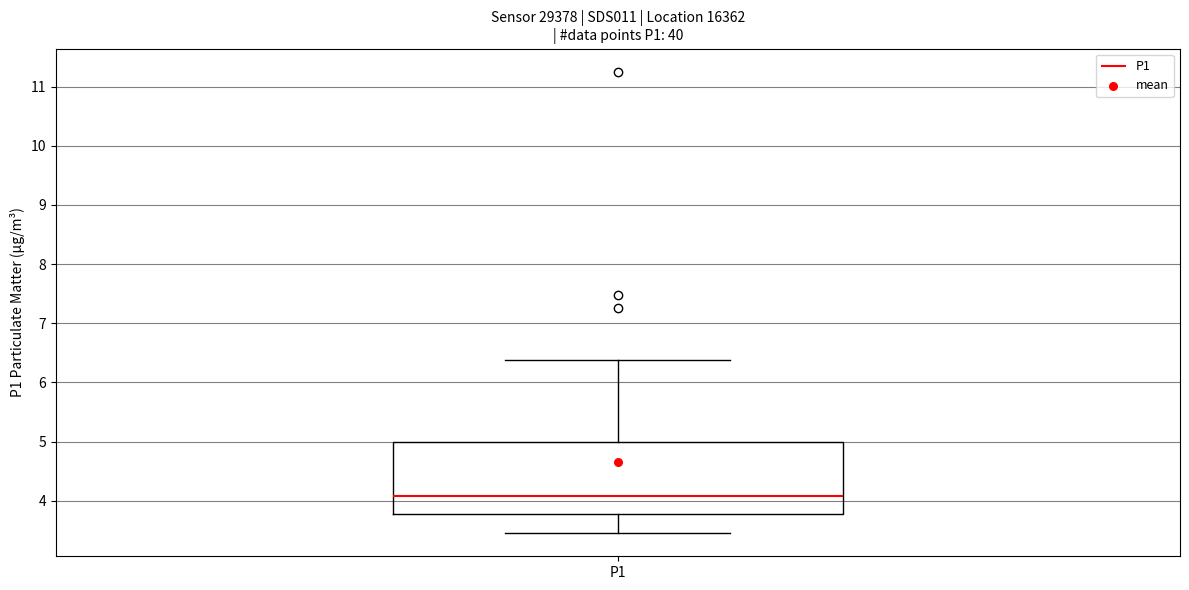

Where is the upper edge of the box for P1 on the y-axis? The values are not printed on the chart, so give them approximately, as read against the axis.

5.0